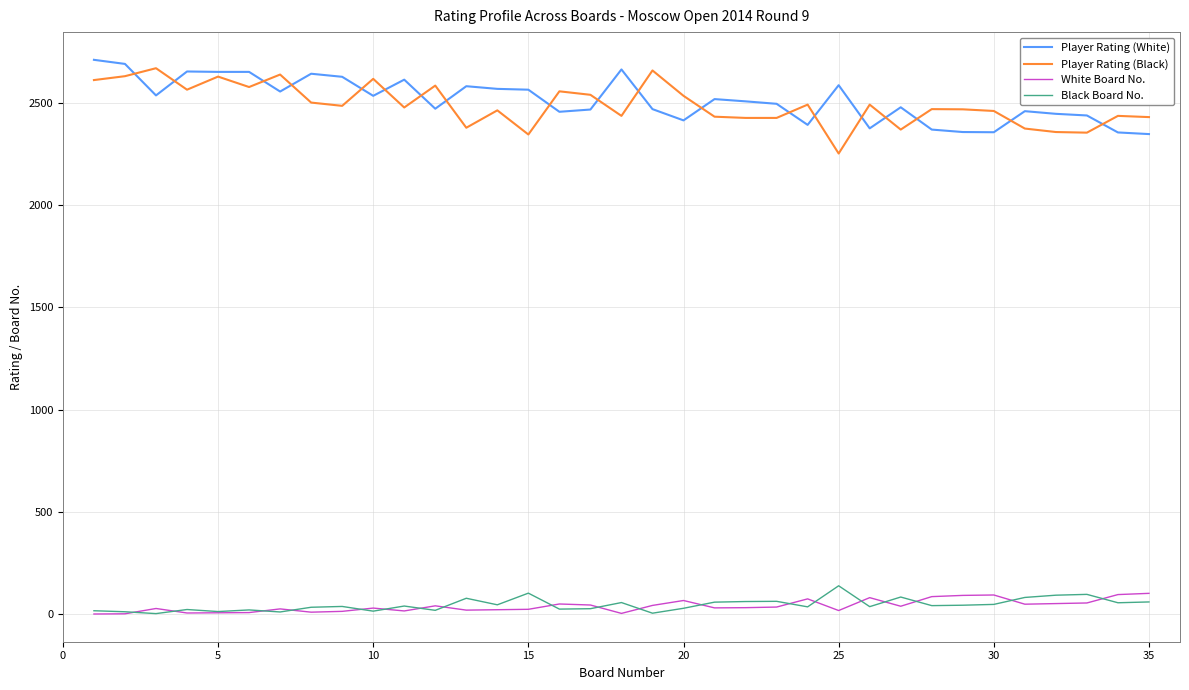

List the series in order of their peak value, highest first.

Player Rating (White), Player Rating (Black), Black Board No., White Board No.